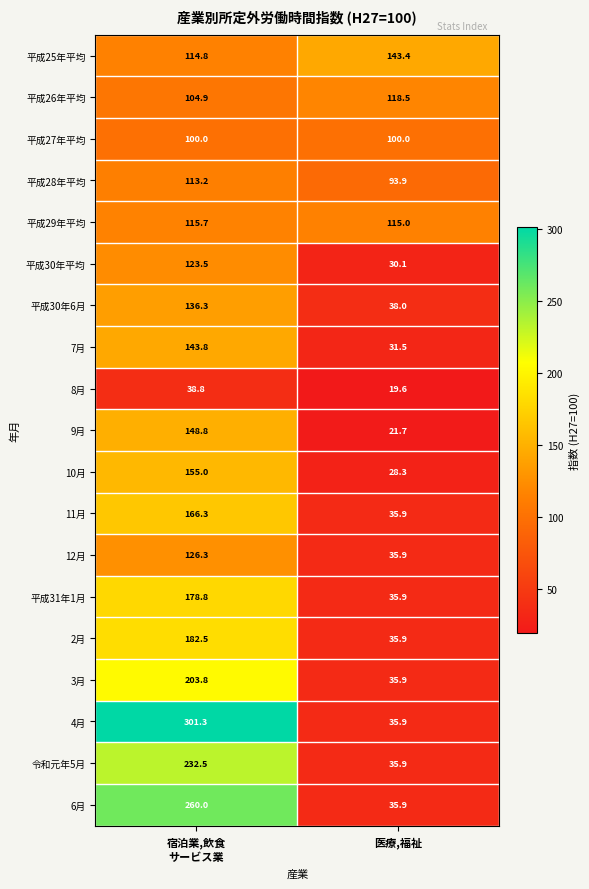

At how many categories does at least one series exceed 63?

2